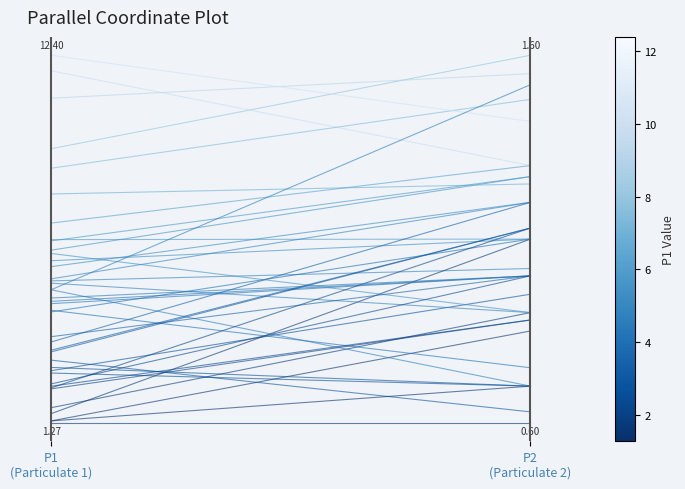

What position from the right is P2
(Particulate 2)?

1